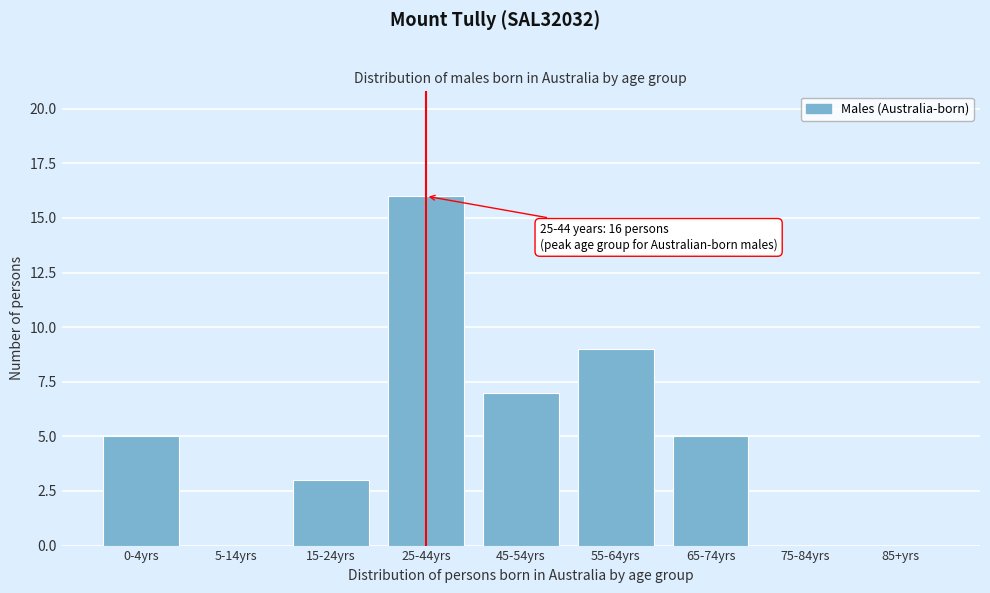

Reading left to right, extract all data points from this chart.

0-4yrs=5	5-14yrs=0	15-24yrs=3	25-44yrs=16	45-54yrs=7	55-64yrs=9	65-74yrs=5	75-84yrs=0	85+yrs=0